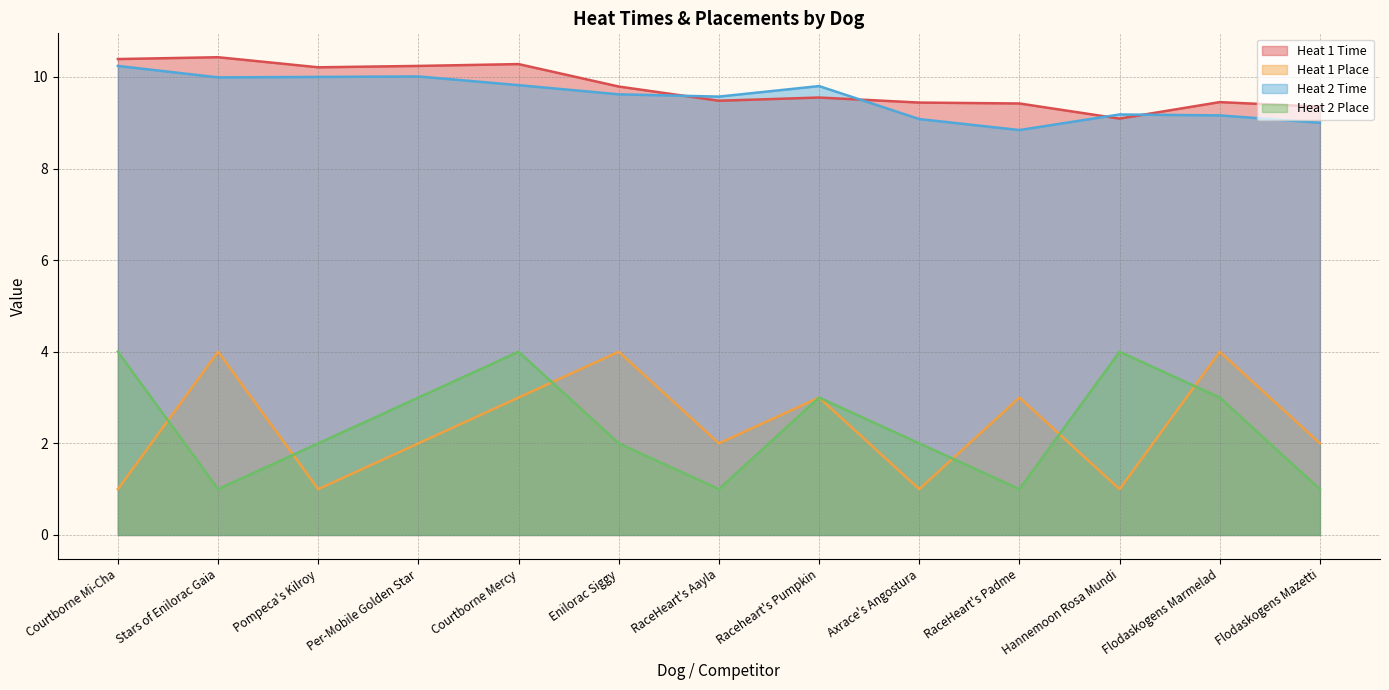

What is the difference between the maximum and minimum values in the Heat 2 Time series?

1.4